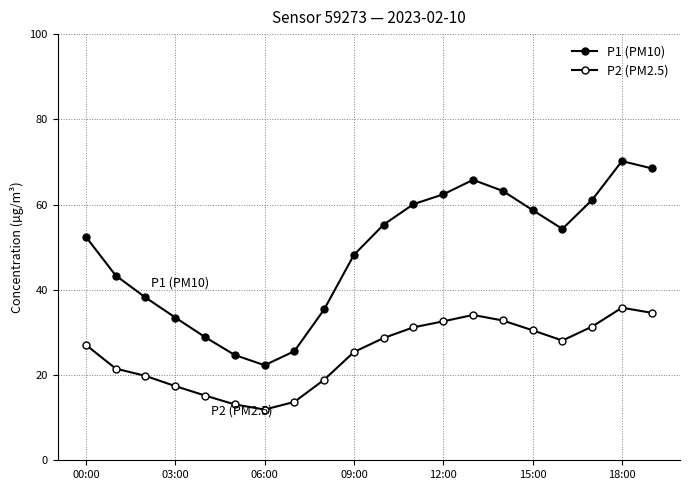

How many data points in P1 (PM10) are less than 54?

10